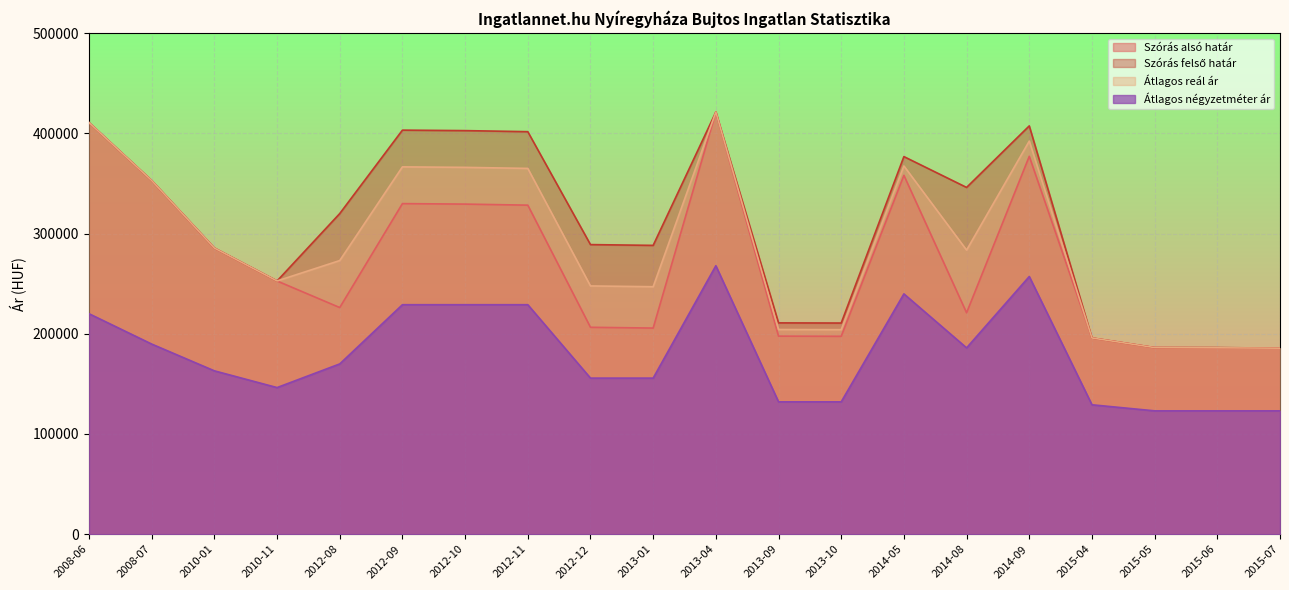

The value of Átlagos négyzetméter ár at 2012-10 is 228981. True or false?

True